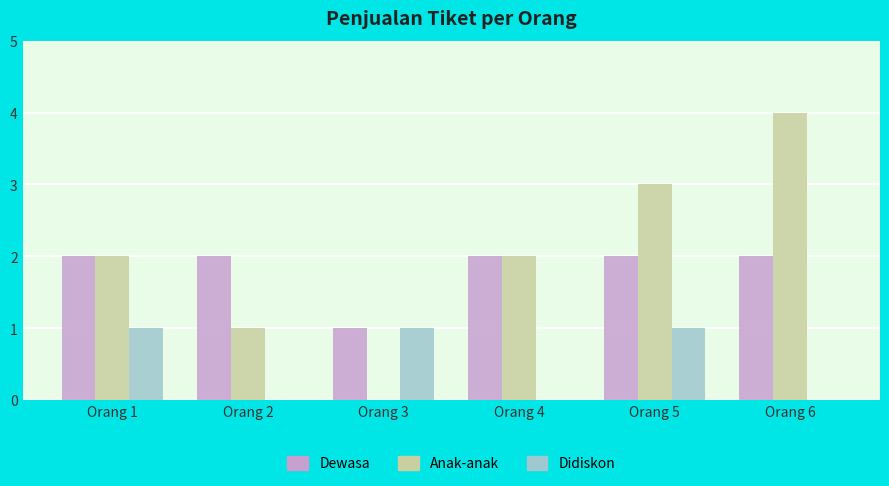

Reading left to right, what are all the values shown in this chart?

Dewasa: 2	2	1	2	2	2
Anak-anak: 2	1	0	2	3	4
Didiskon: 1	0	1	0	1	0